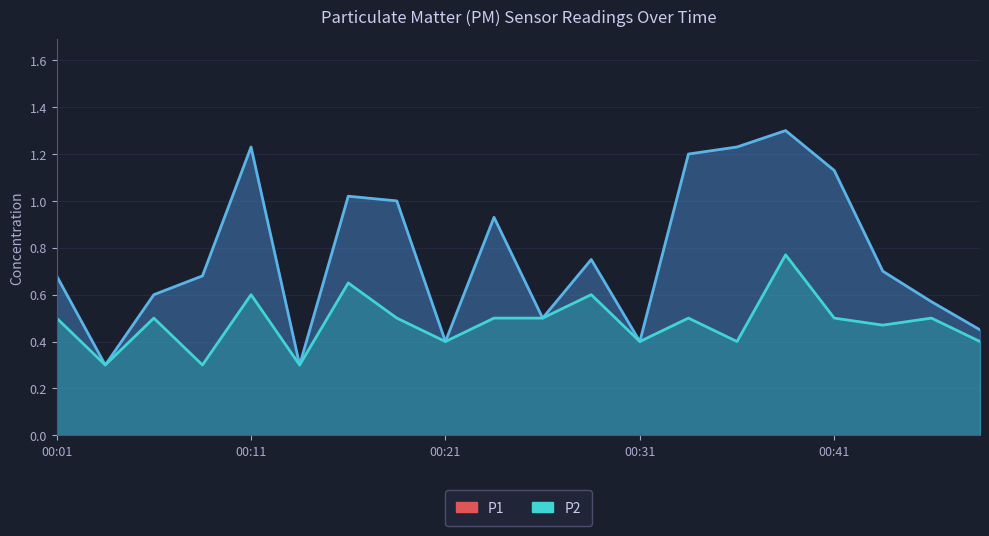

Is it true that P2 equals 0.8 at 00:38?

True